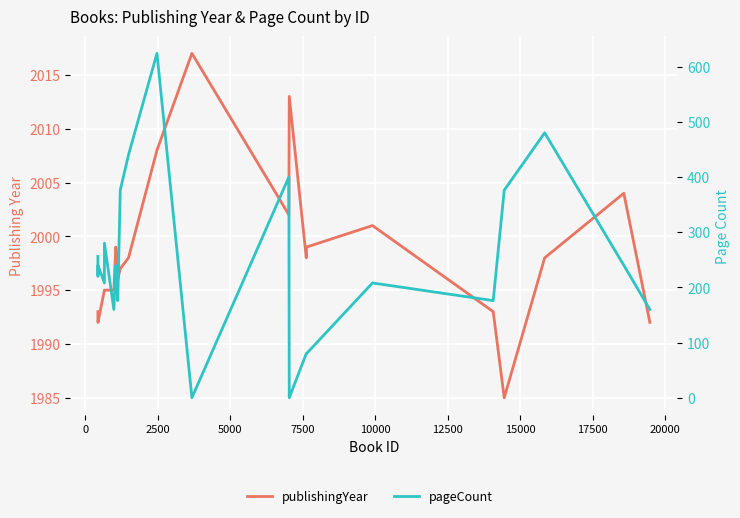

The publishingYear series shows 2650 at 15. True or false?

False